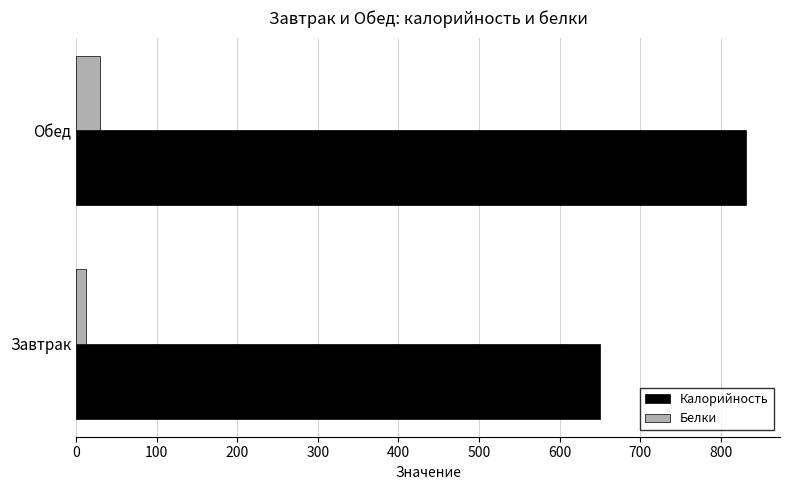

What is the average value of the Белки series?

20.9